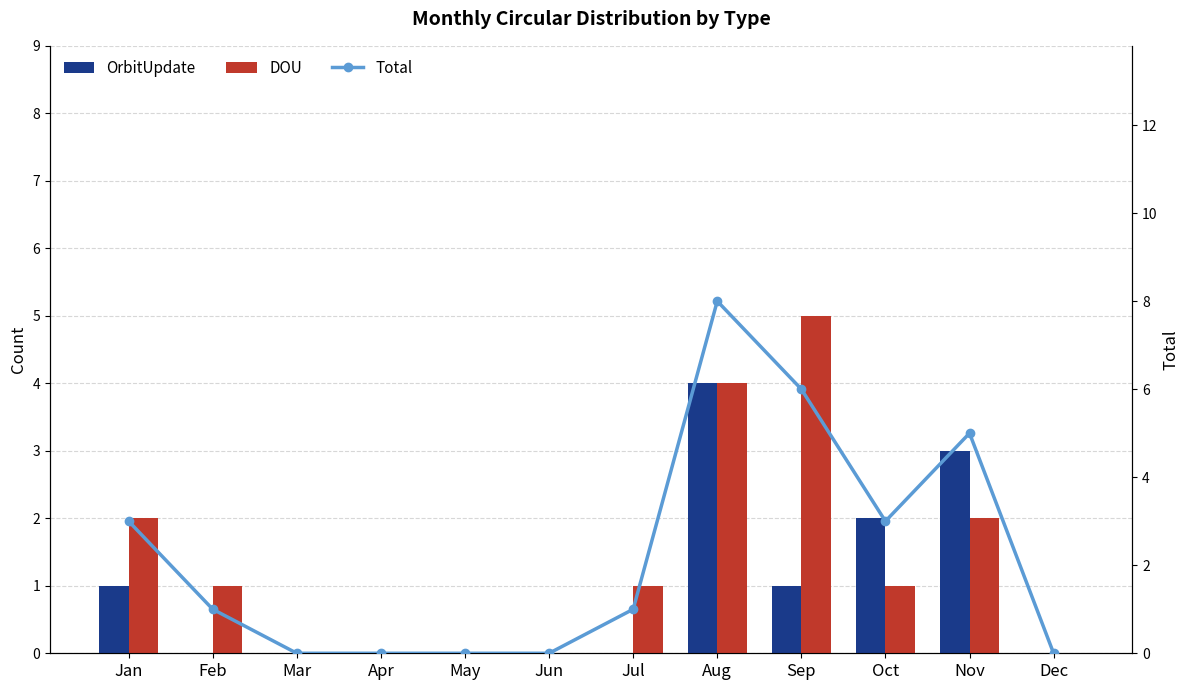

Is it true that Total equals 4 at Dec?

False